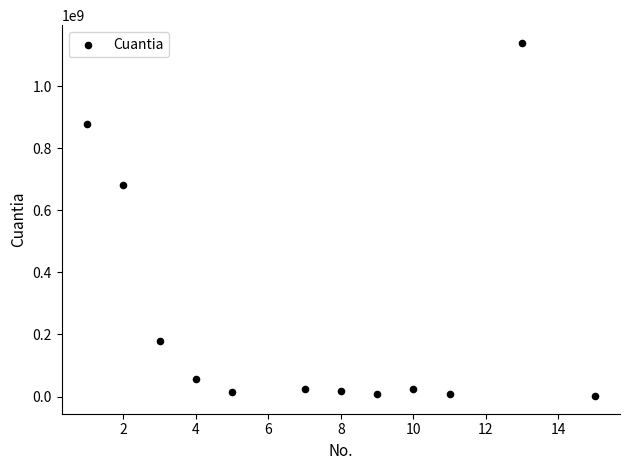

What is the average Y value?

252851664